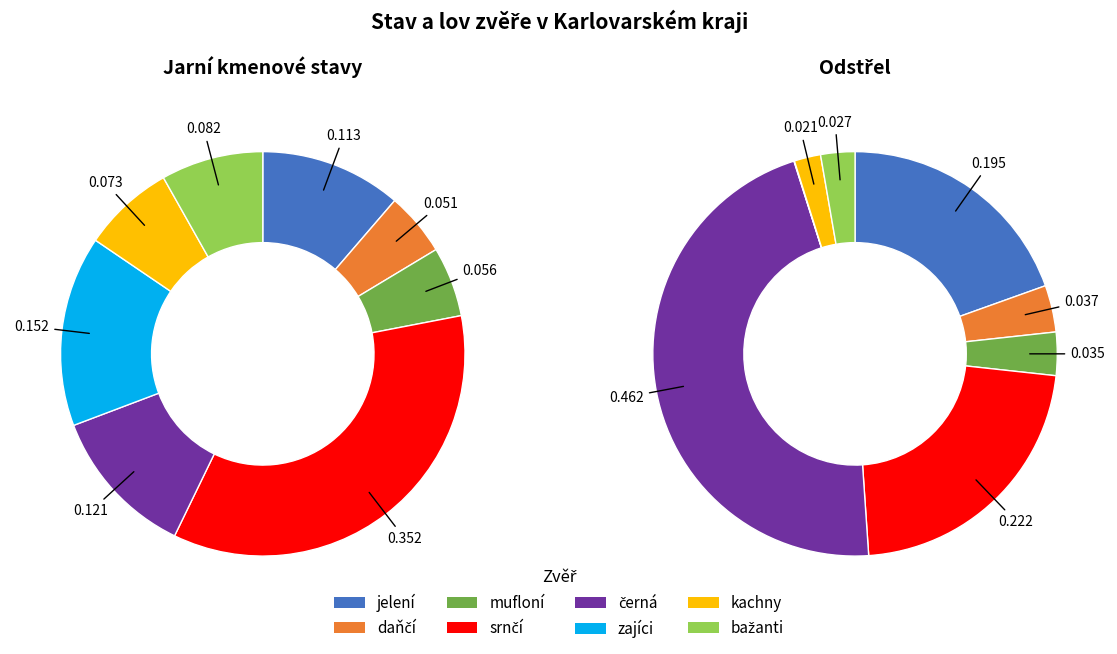

To the nearest percent, what is the average slice percentage?

12%